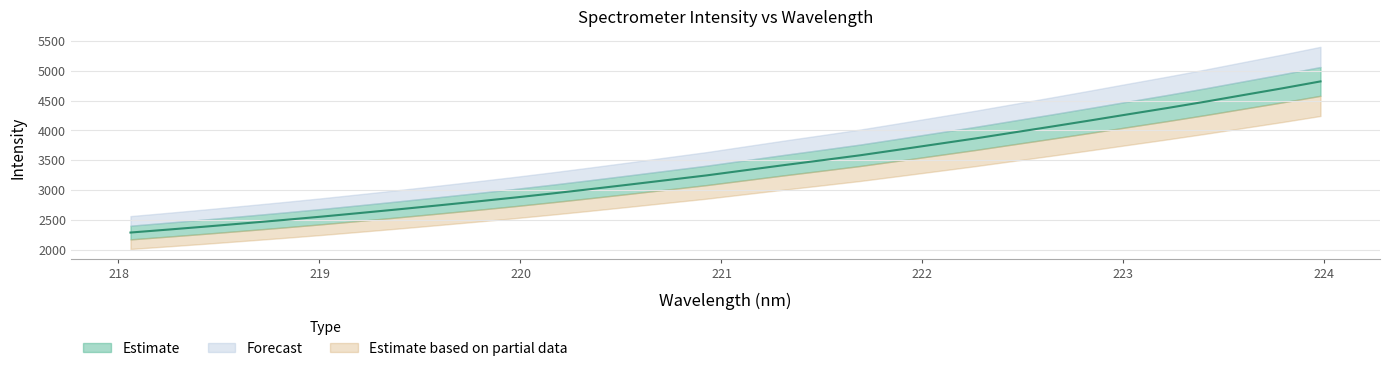

What is the sum of all values?

108328.6